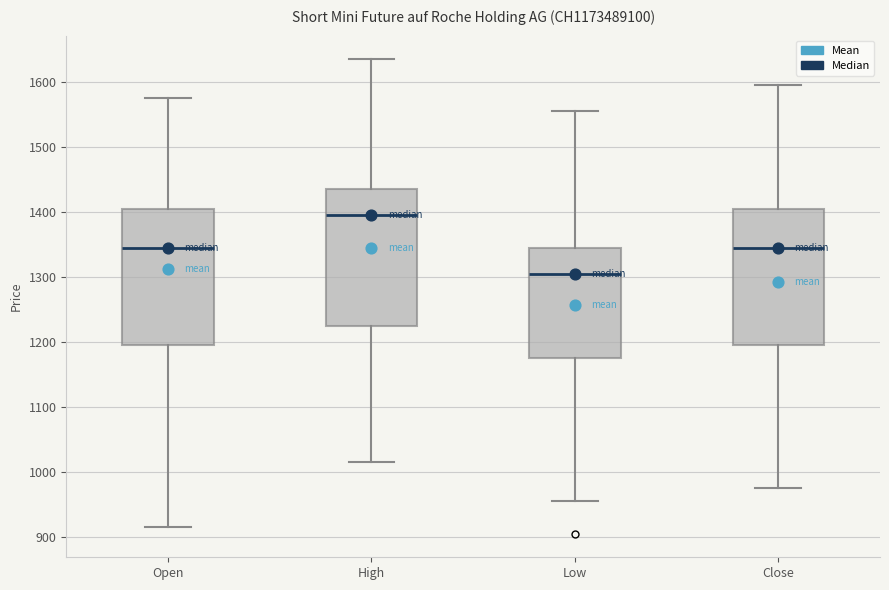

Reading left to right, read every box against the y-axis: the position of its median line, the range the box covers, and the ends of its whiskers. The values are not printed on the chart, so give them approximately, as read against the axis.

Open: median 1350, box 1200 to 1410, whiskers 920 to 1580
High: median 1400, box 1230 to 1440, whiskers 1020 to 1640
Low: median 1310, box 1180 to 1350, whiskers 960 to 1560
Close: median 1350, box 1200 to 1410, whiskers 980 to 1600